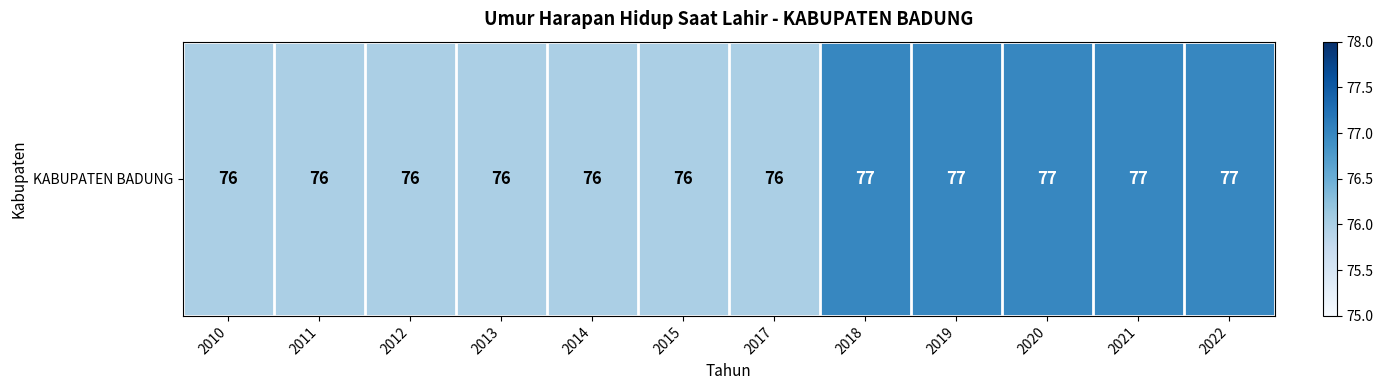

Rank the categories by value from lowest to highest.

2010, 2011, 2012, 2013, 2014, 2015, 2017, 2018, 2019, 2020, 2021, 2022